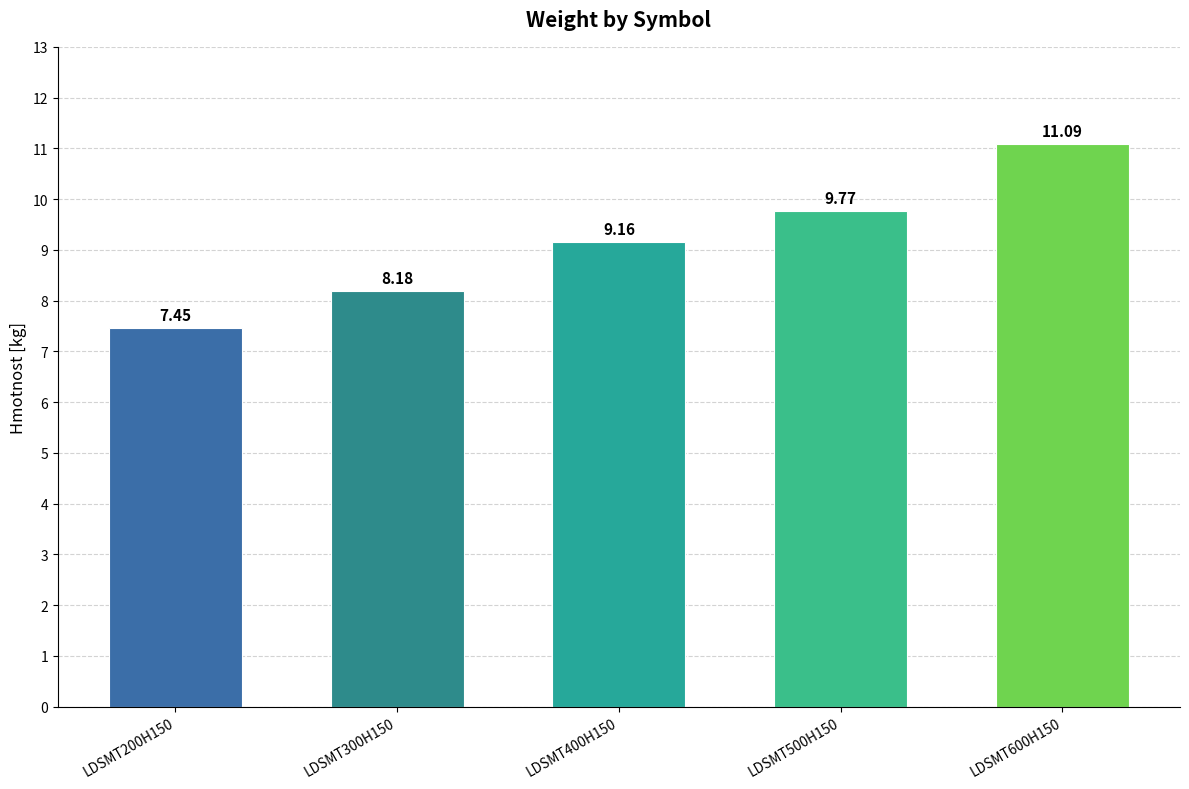

Read the value at LDSMT500H150.

9.8